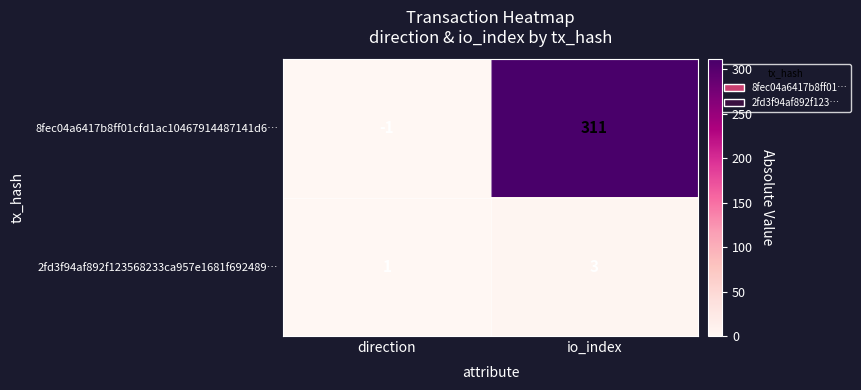

How many data points does each series have?

2